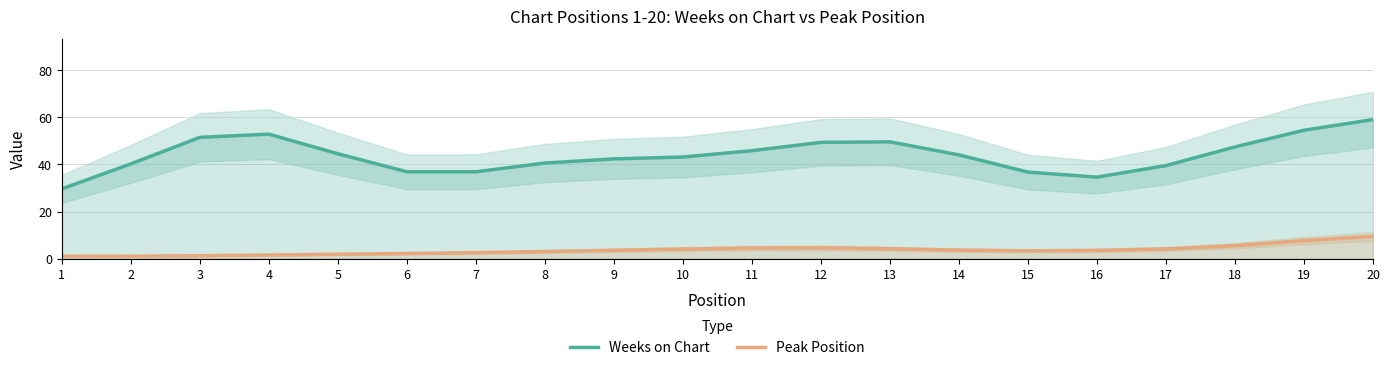

At how many categories does at least one series exceed 8?

20